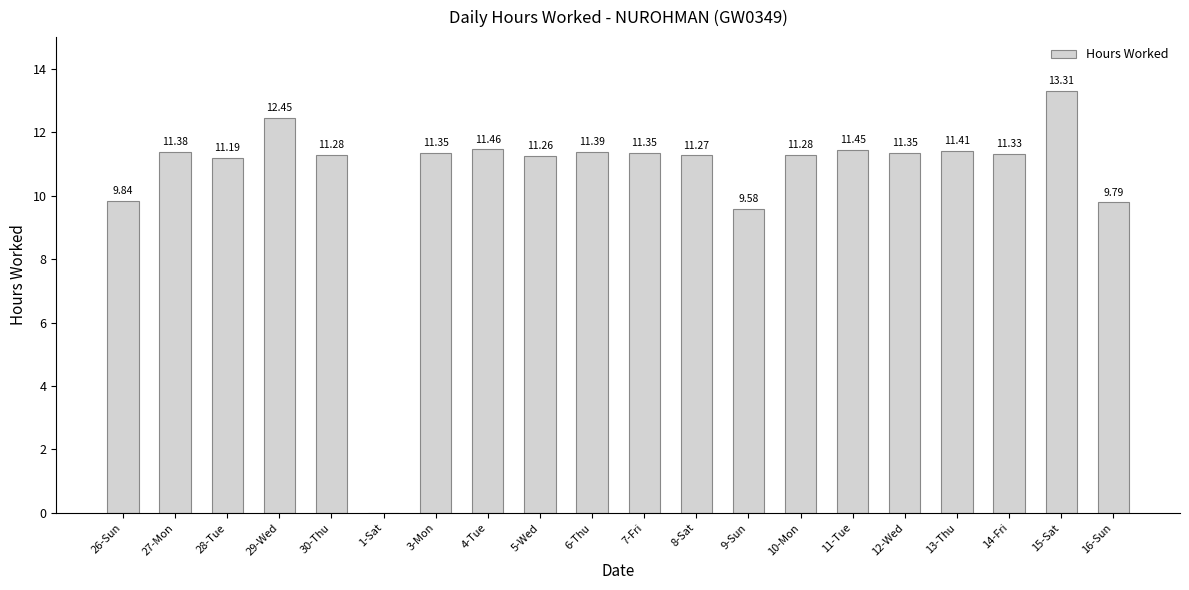

Approximately how many times larger is the value at 7-Fri compared to 13-Thu?

1.0